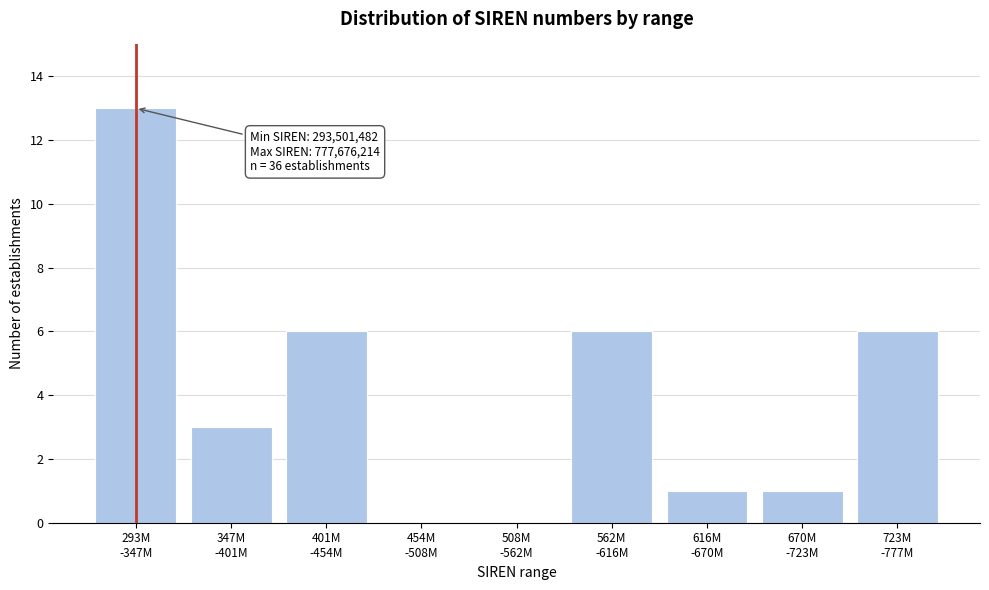

What is the maximum value shown in the chart?

13